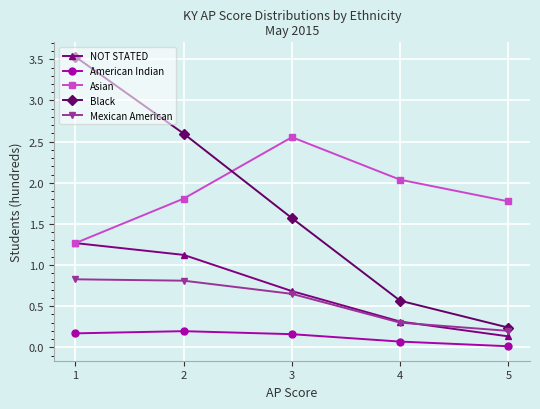

Between which two adjacent categories do Asian and Black first intersect?

2 and 3